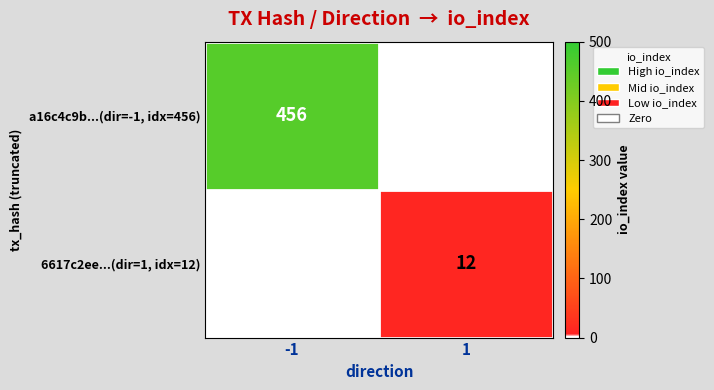

Is the value of 6617c2ee...(dir=1, idx=12) at 1 greater than the value of a16c4c9b...(dir=-1, idx=456) at -1?

No